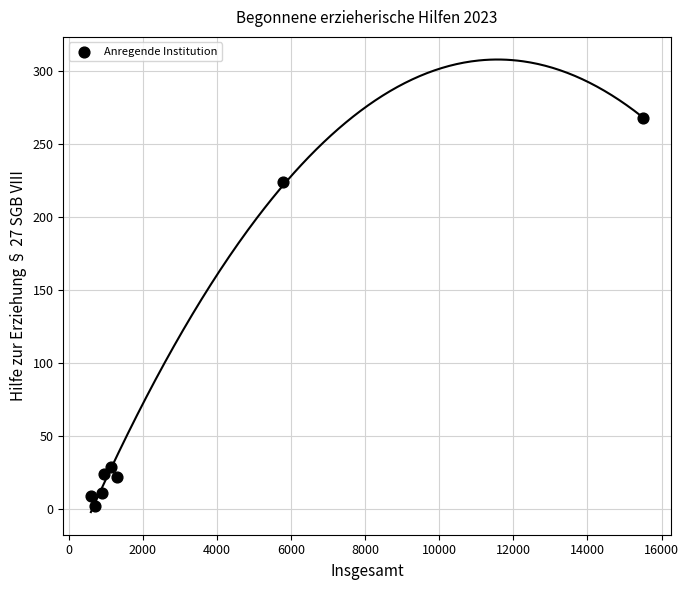

What Y value in the scatter plot is closest to 135?

224